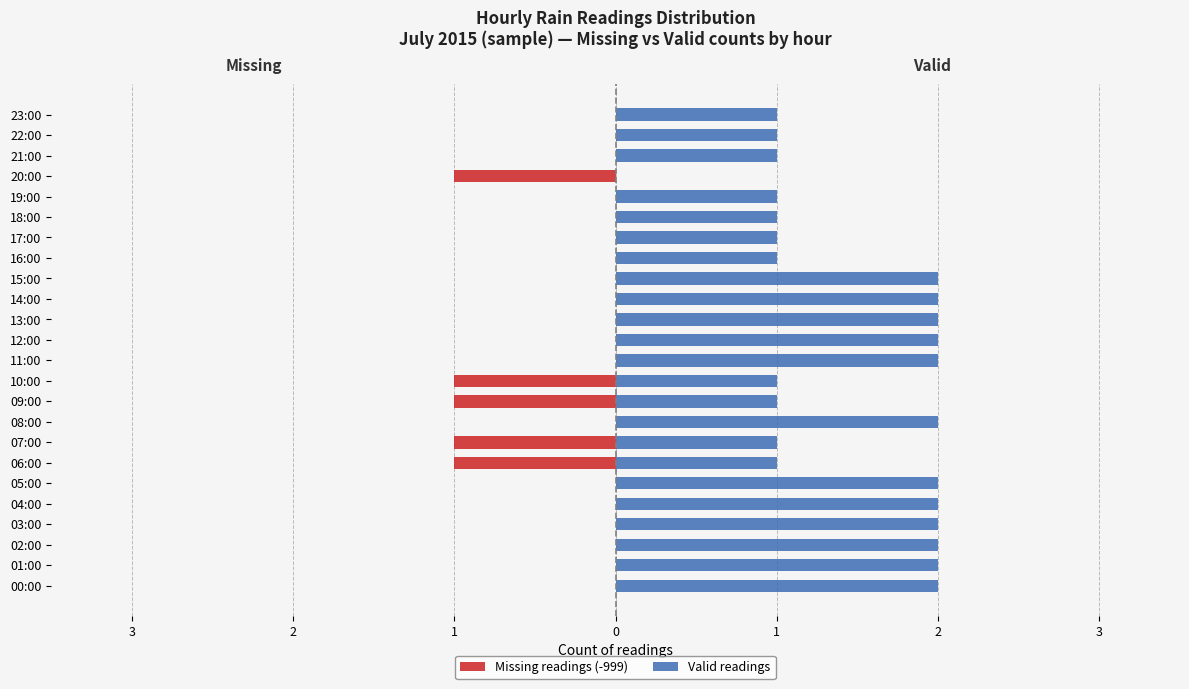

Are the bars horizontal?

Yes